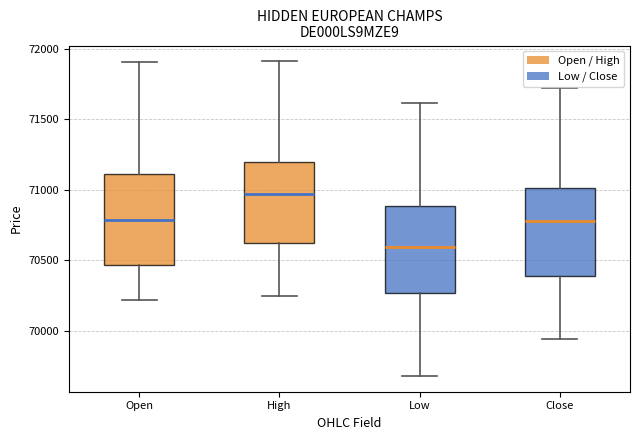

Reading left to right, transcribe this box plot: for each box, give where its median line is, the range the box spans, and where its two whiskers end, as read against the y-axis. The values are not printed on the chart, so give them approximately, as read against the axis.

Open: median 70800, box 70450 to 71100, whiskers 70200 to 71900
High: median 70950, box 70600 to 71200, whiskers 70250 to 71900
Low: median 70600, box 70250 to 70900, whiskers 69700 to 71600
Close: median 70800, box 70400 to 71000, whiskers 69950 to 71700